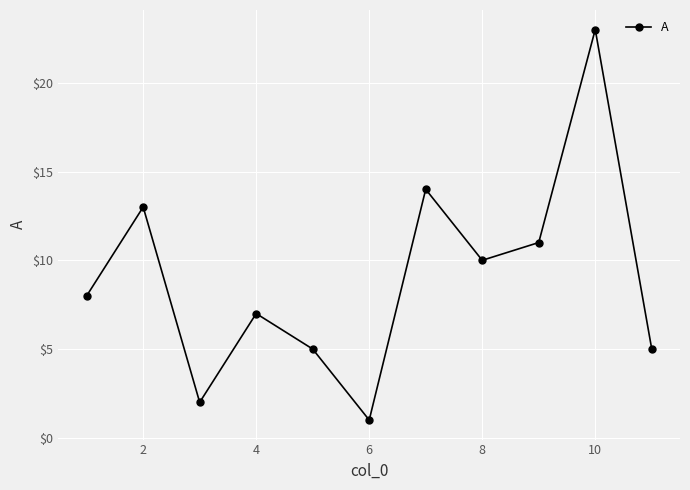

How many points are lower than both their immediate neighbors (excluding endpoints)?

3